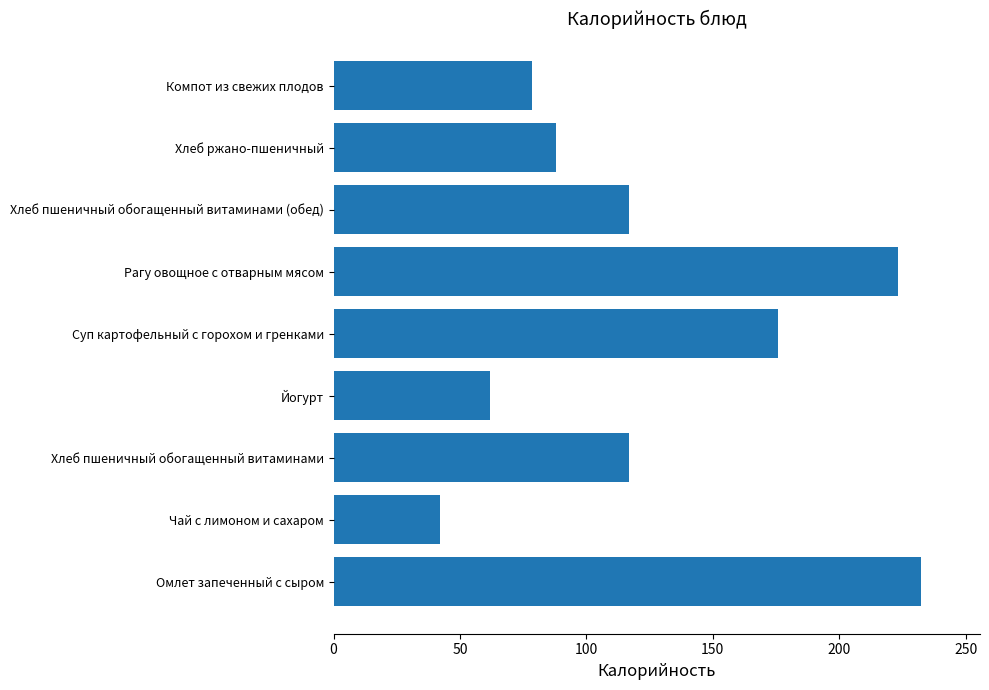

How many data points are less than 117?

4